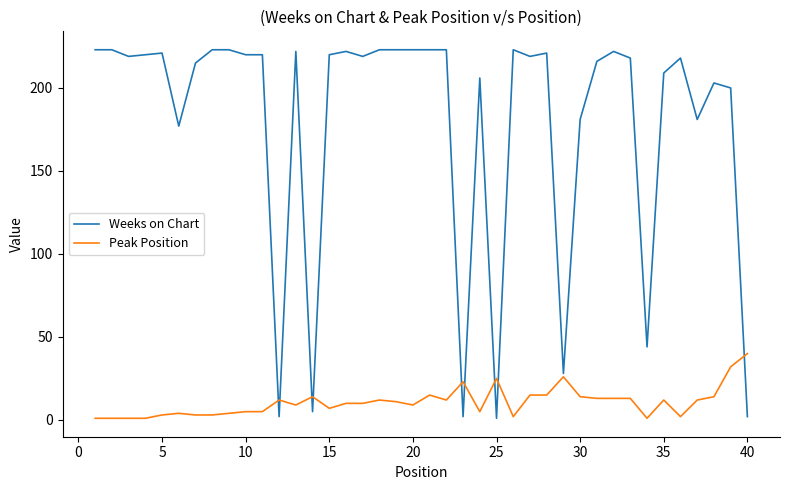

What is the maximum value shown in the chart?

223